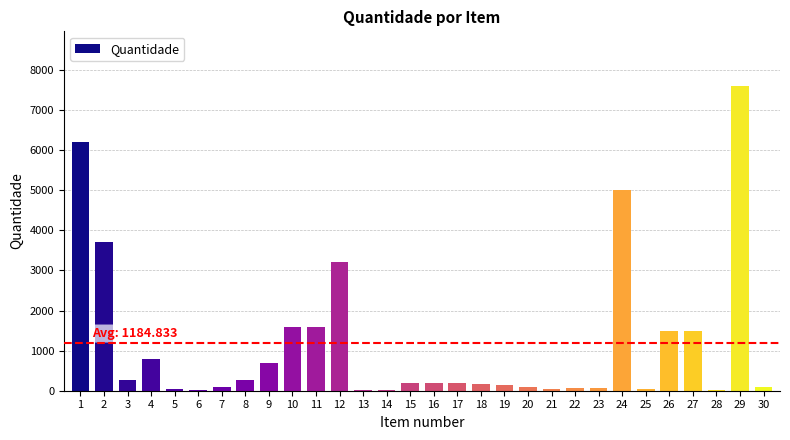

Approximately how many times larger is the value at 27 compared to 4?

1.9